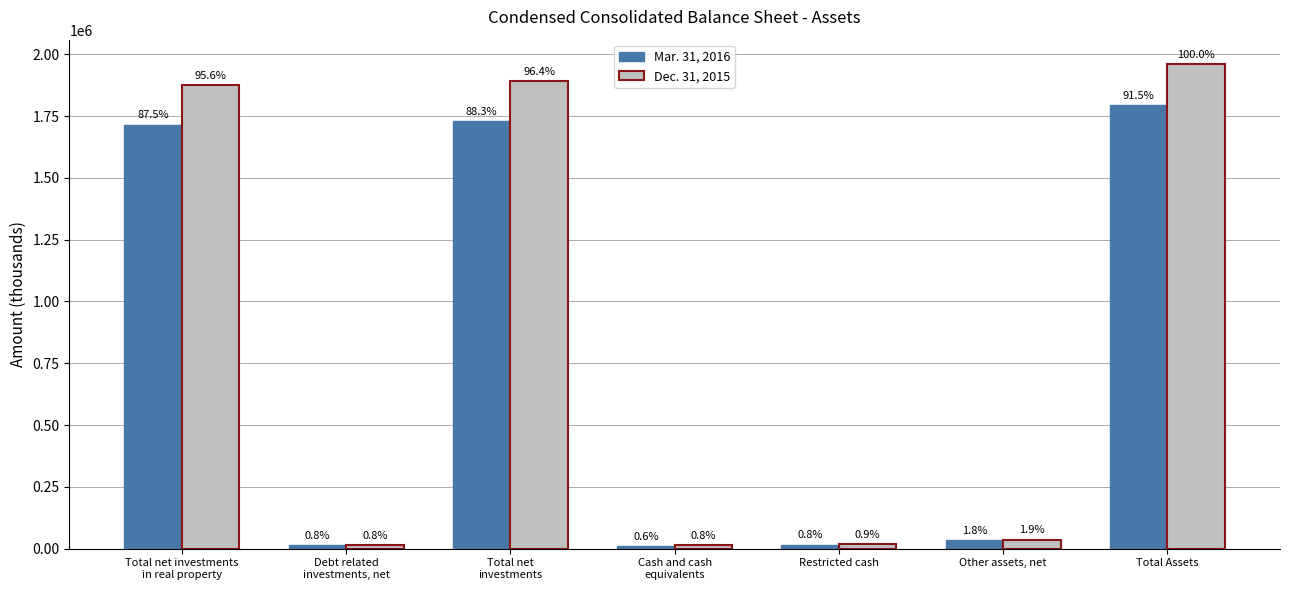

Does the chart contain any negative values?

No